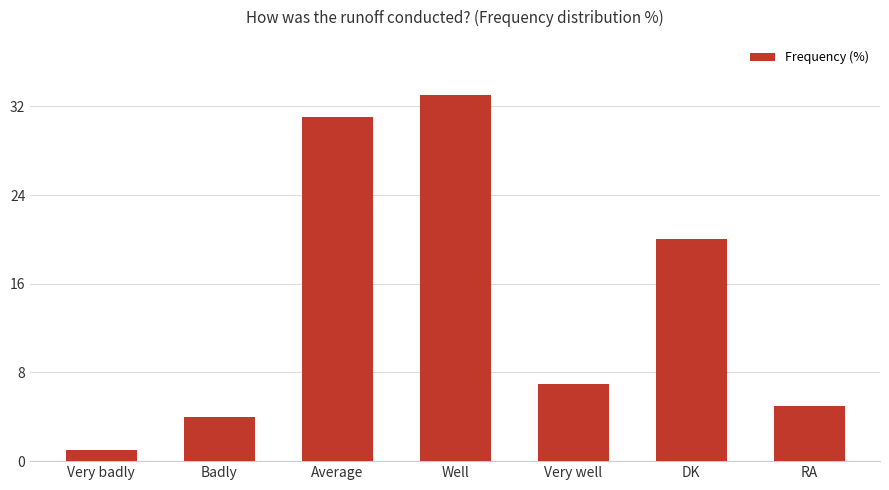

What is the label of the 7th bar from the left?

RA